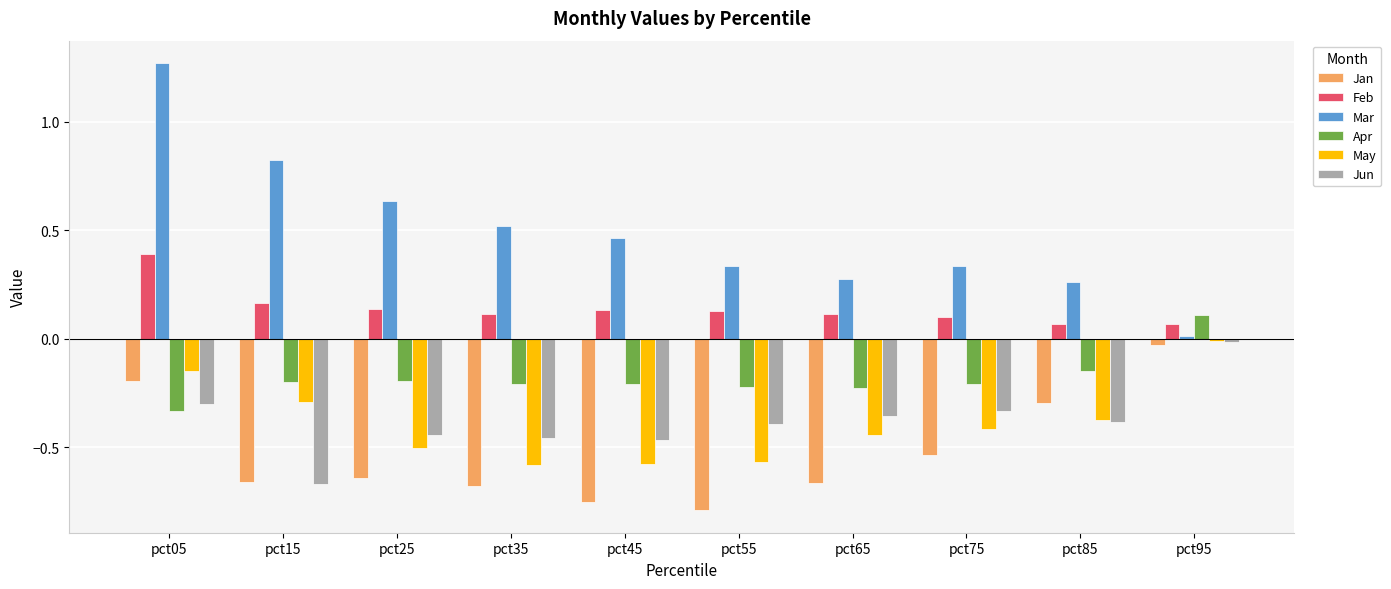

Rank the series at pct45 from highest to lowest value.

Mar, Feb, Apr, Jun, May, Jan